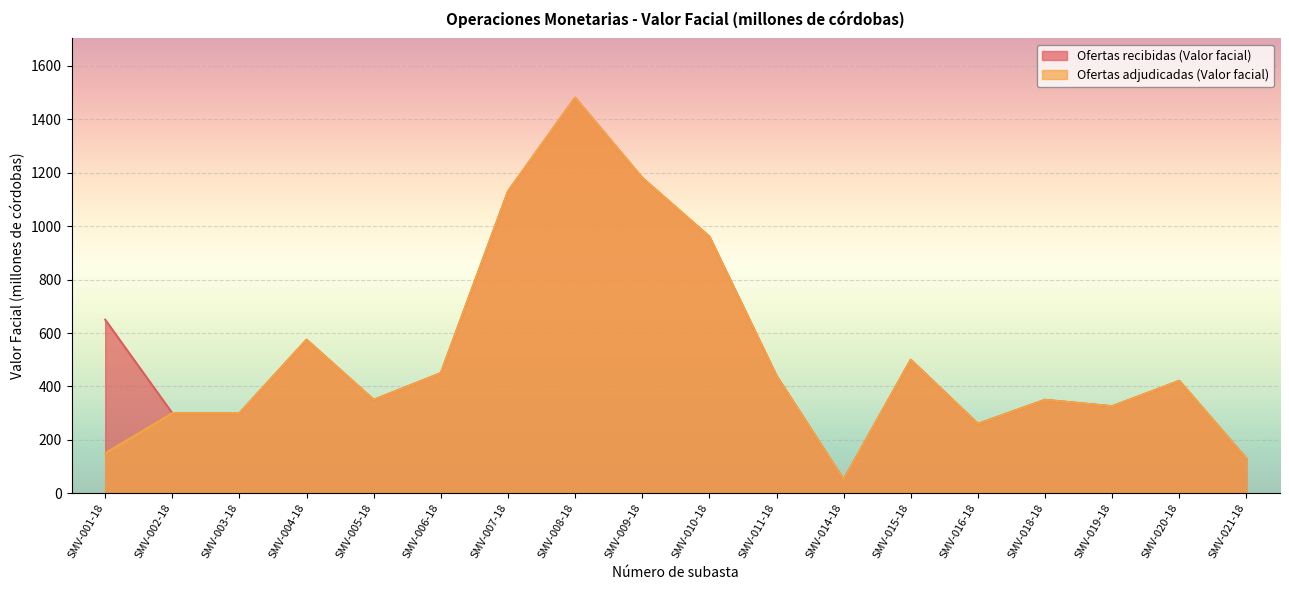

The value of Ofertas adjudicadas (Valor facial) at SMV-009-18 is 1788. True or false?

False